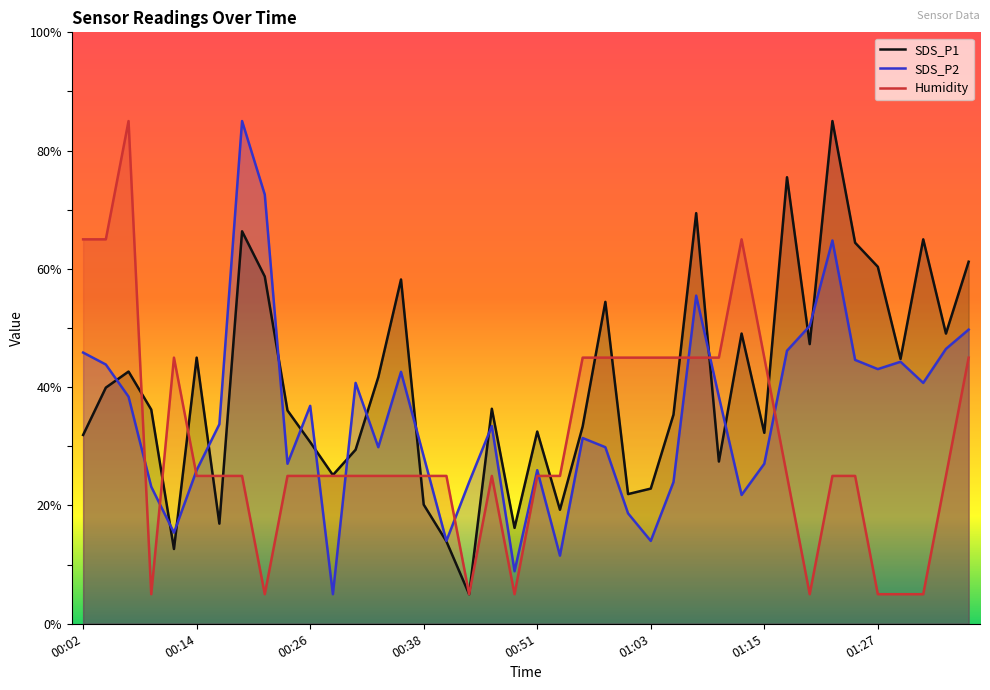

What is the difference between the highest and lowest values at 00:51?

7.5